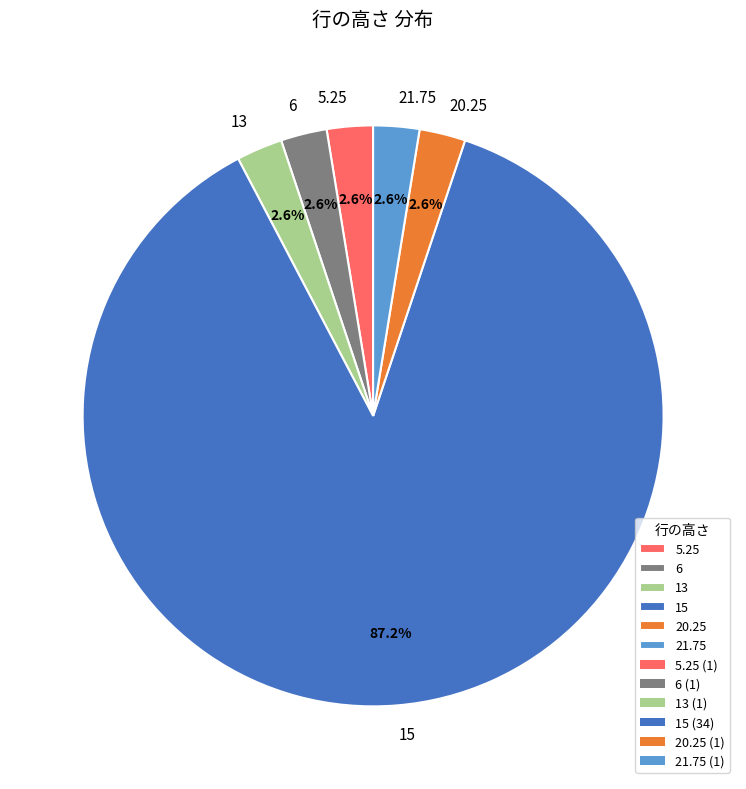

How many segments does this pie chart have?

6